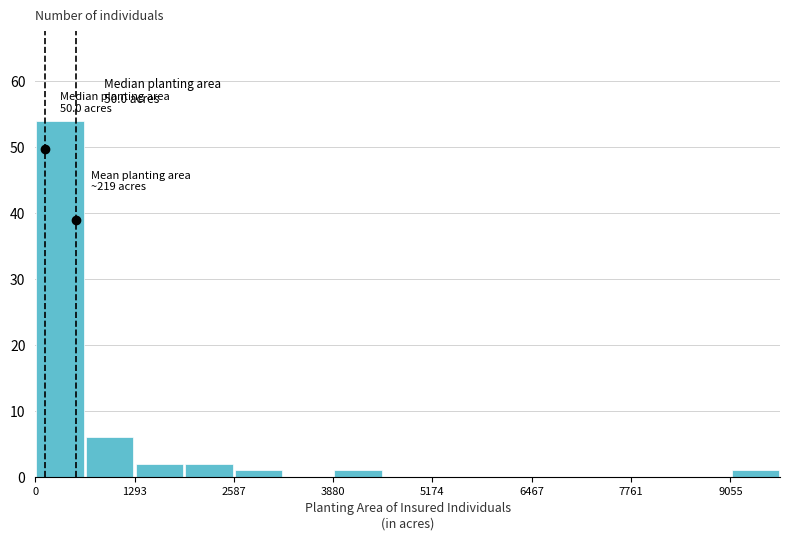

Around what value on the x-axis is the tallest bar? Give the approximate position of its centre, as read against the axis.

400